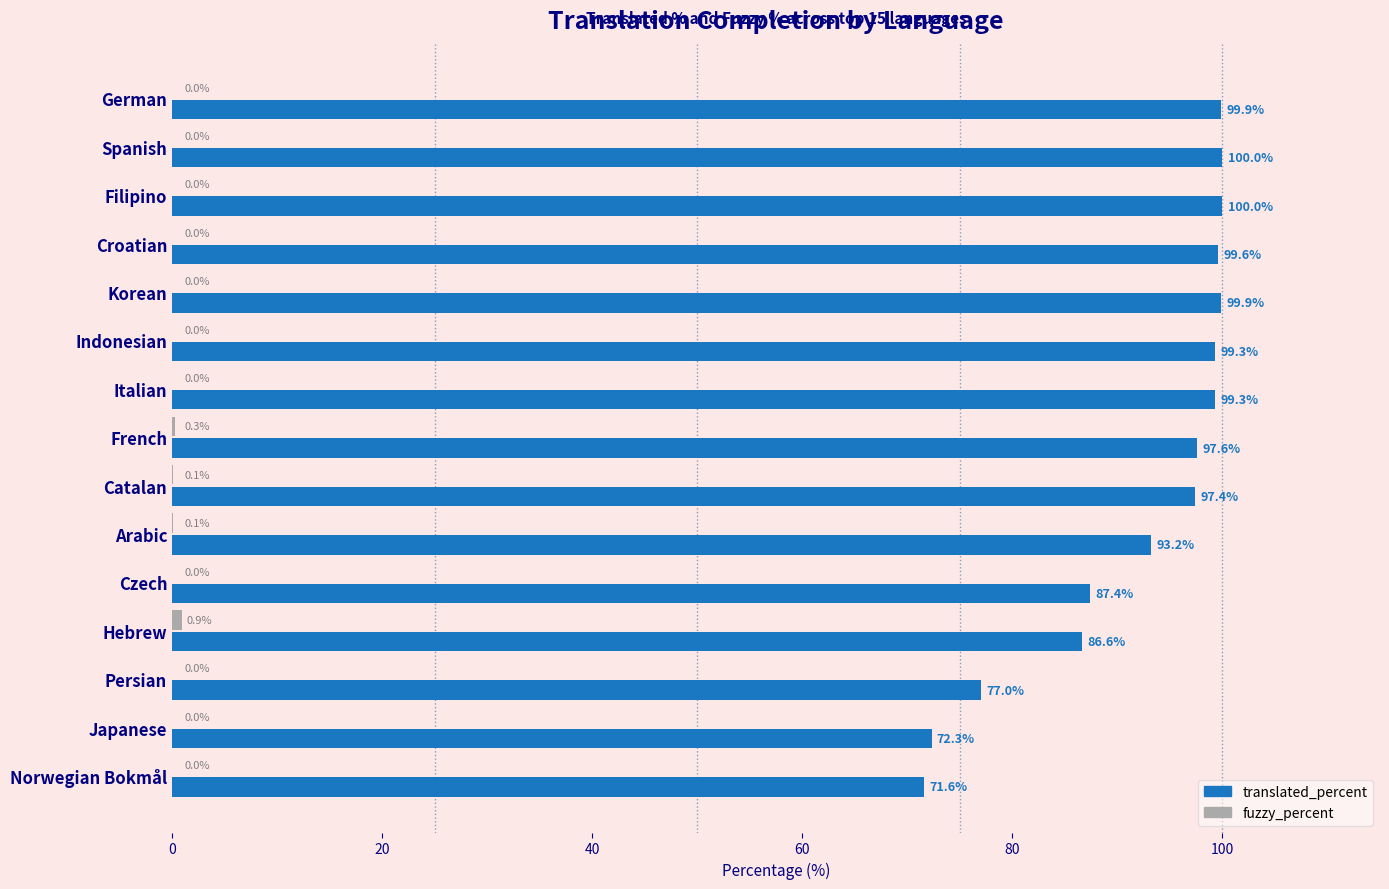

True or false: translated_percent has a value of 71.6 at Norwegian Bokmål.

True